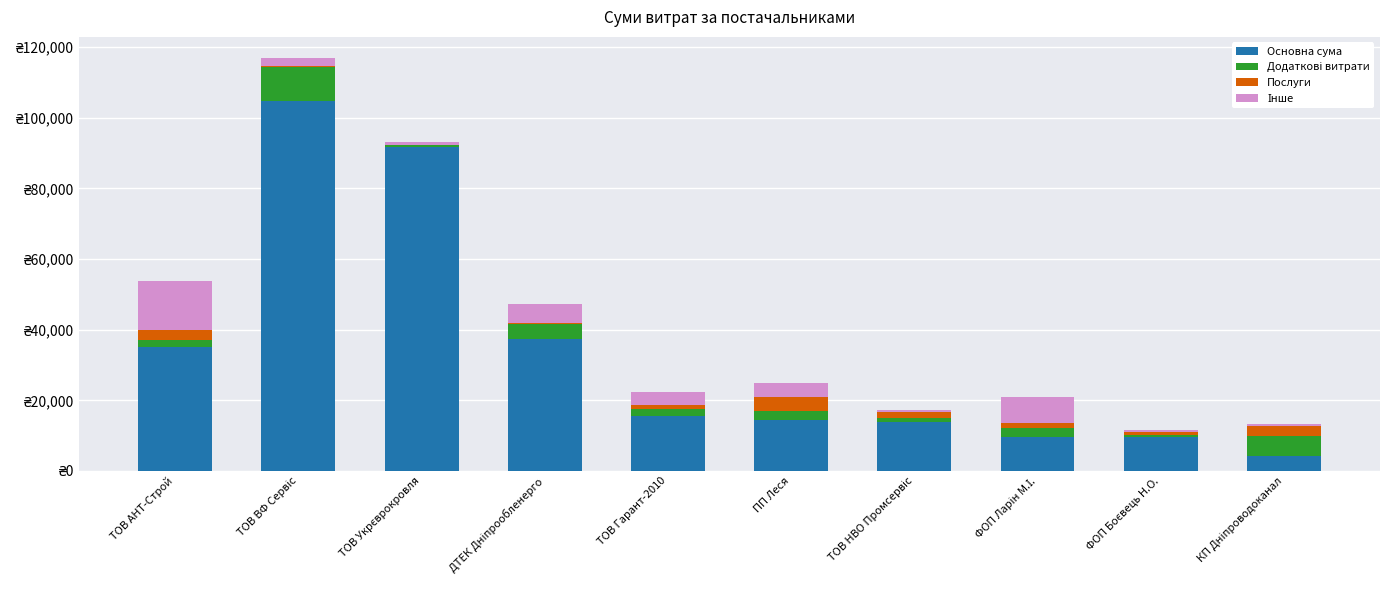

Between ТОВ НВО Промсервіс and ДТЕК Дніпрообленерго, which is larger?

ДТЕК Дніпрообленерго